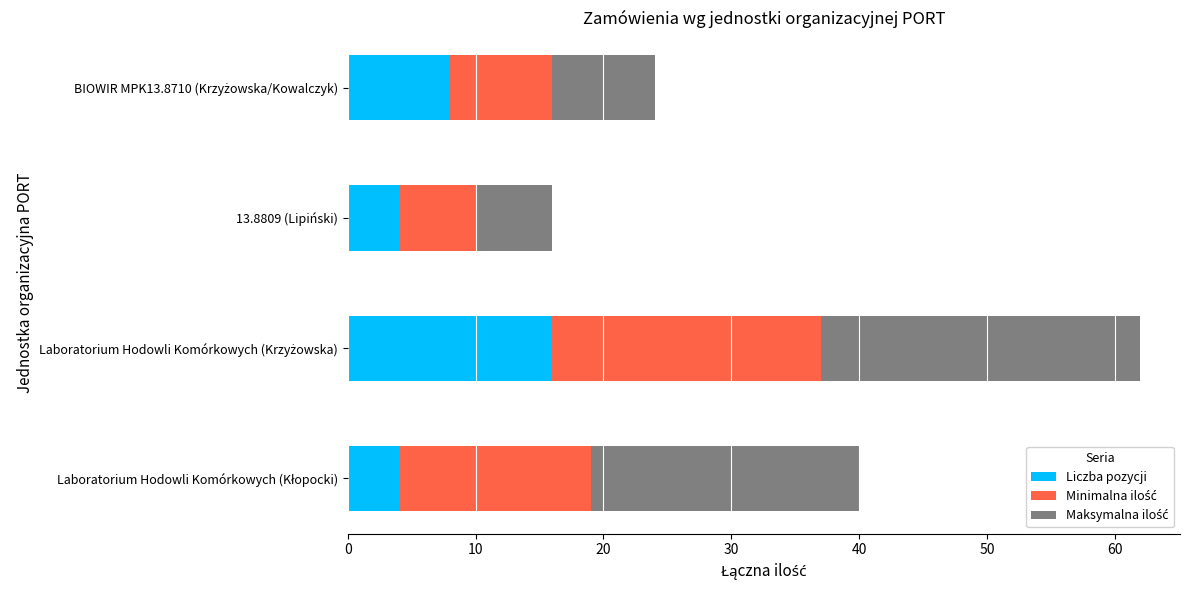

What is the difference between the maximum and minimum values in the Liczba pozycji series?

12